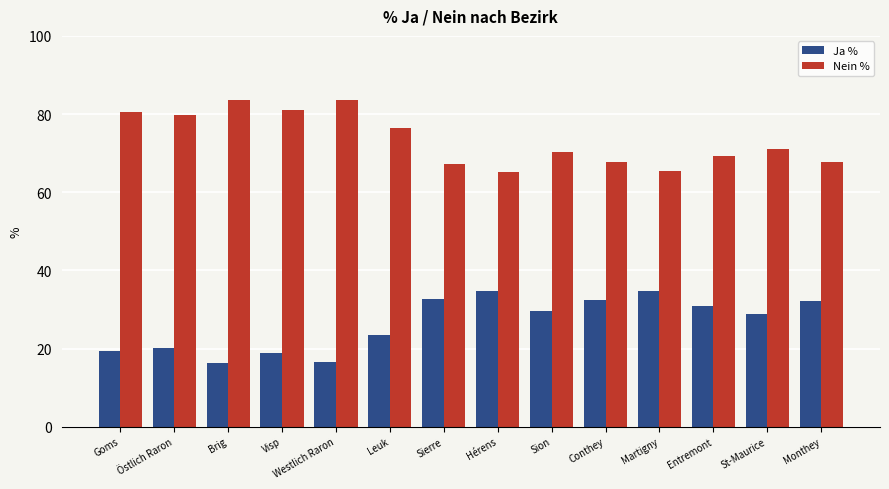

What is the maximum value for Ja %?

34.8